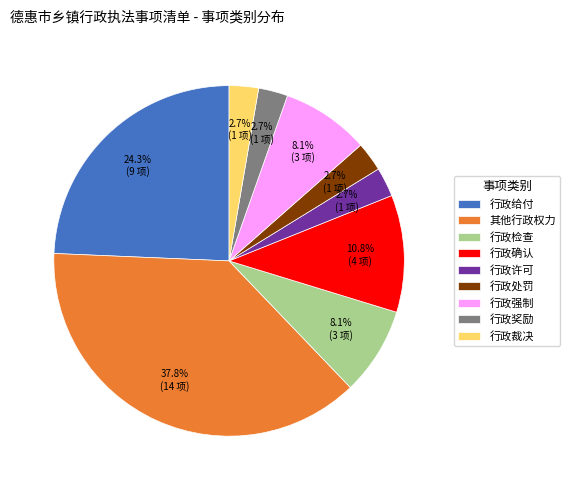

What is the largest slice in the pie chart?

其他行政权力